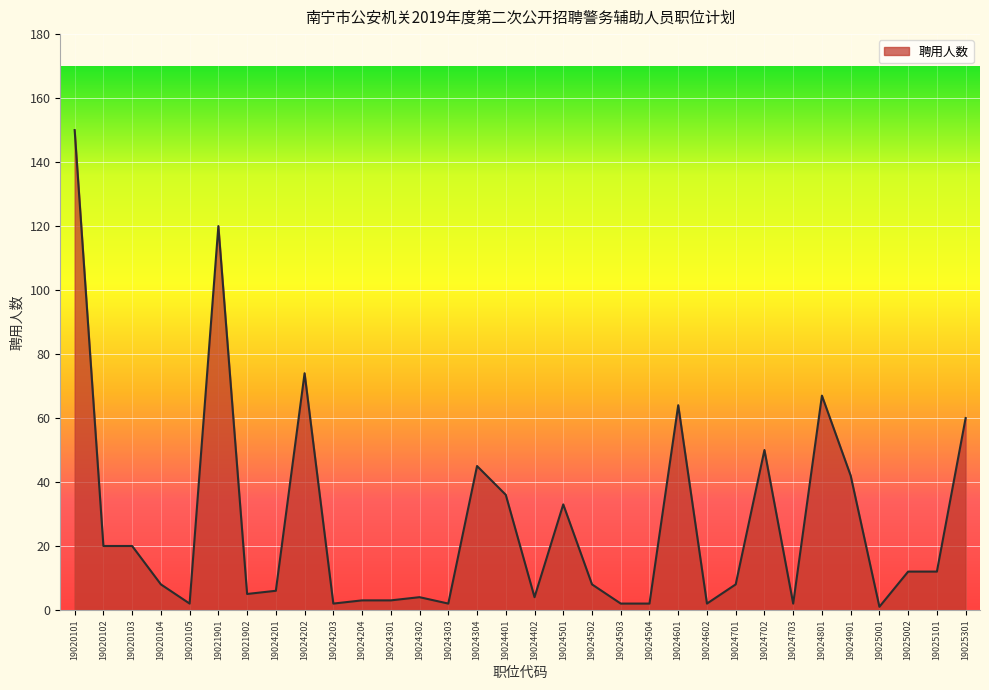

What is the sum of all values?

869